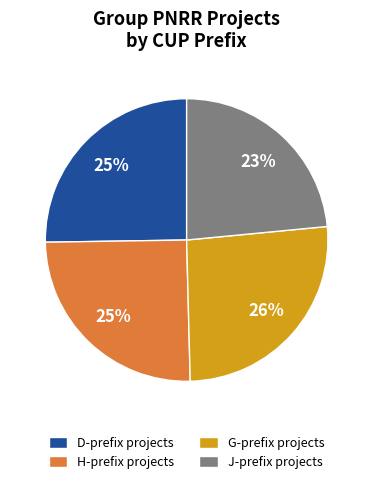

Is it true that J-prefix projects is 23% of the pie?

True